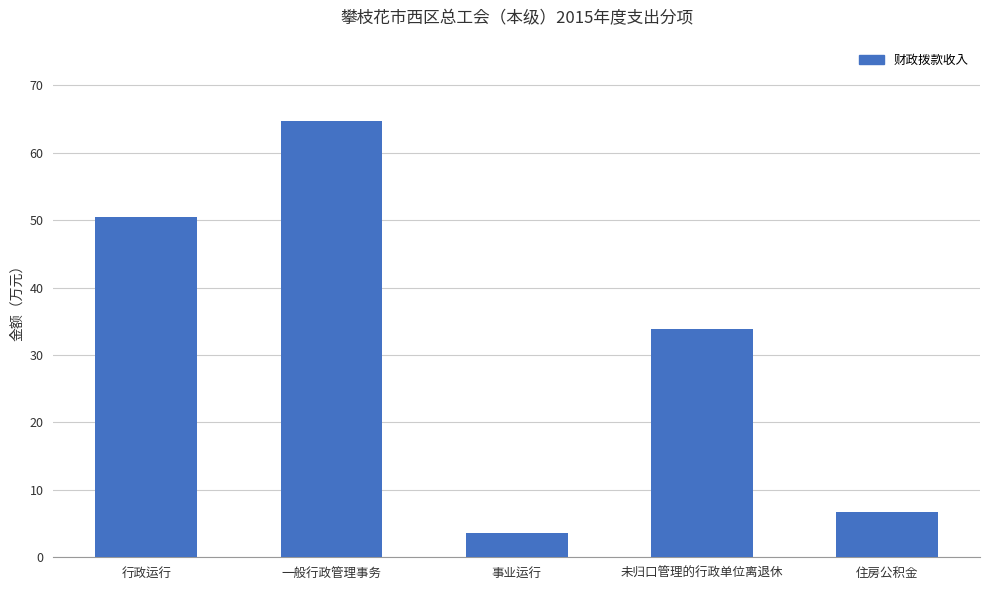

The chart shows a value of 3.6 at 事业运行. True or false?

True